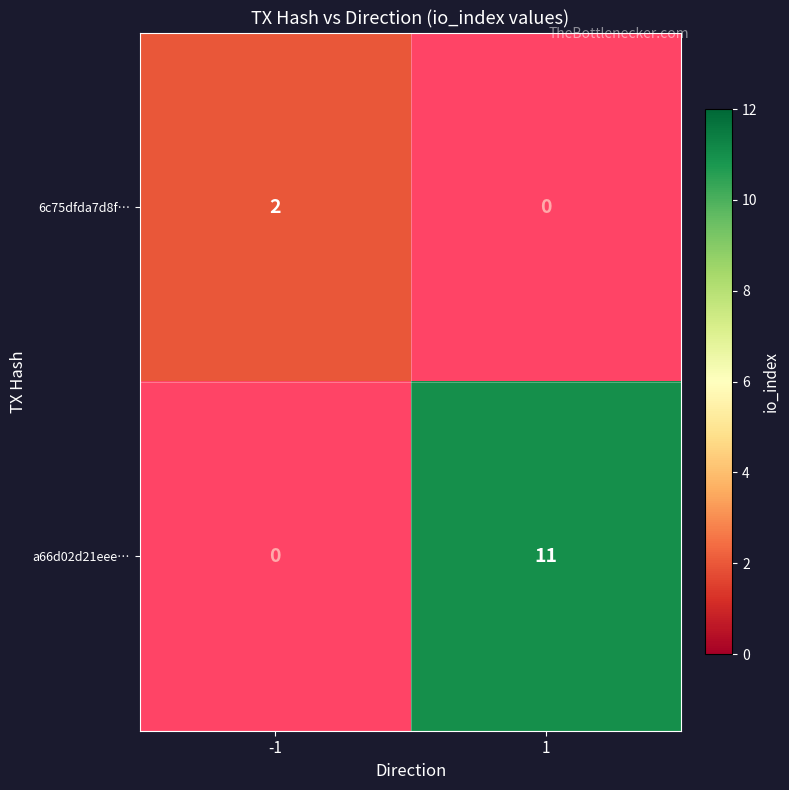

What is the smallest value displayed?

2.0